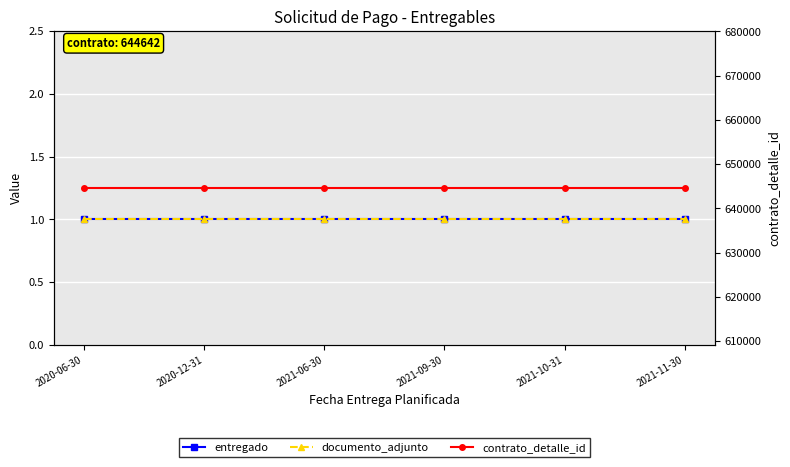

Read the contrato_detalle_id value at 2020-12-31.

644642